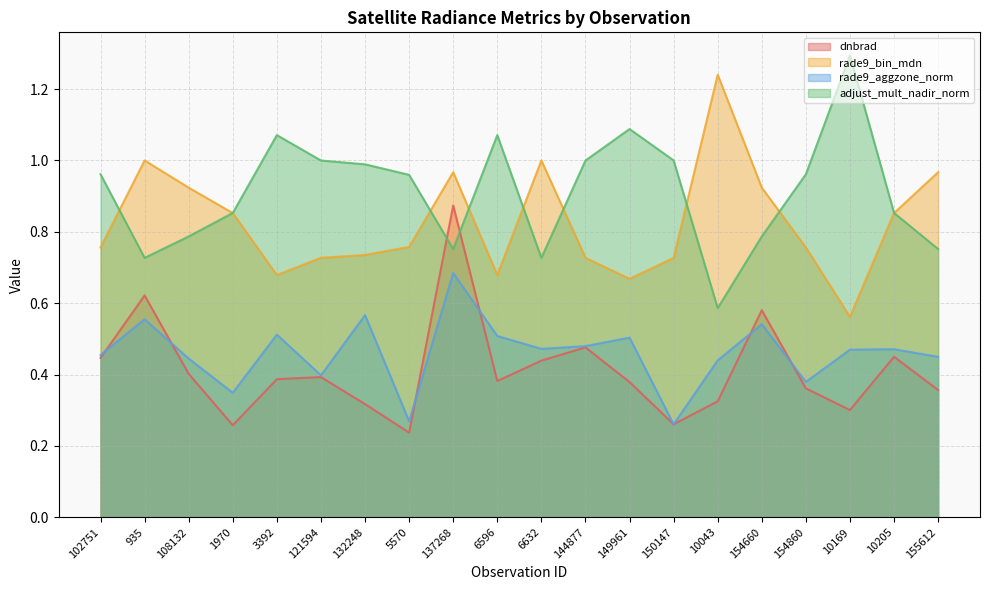

At 3392, list the series in order from largest to smallest.

adjust_mult_nadir_norm, rade9_bin_mdn, rade9_aggzone_norm, dnbrad